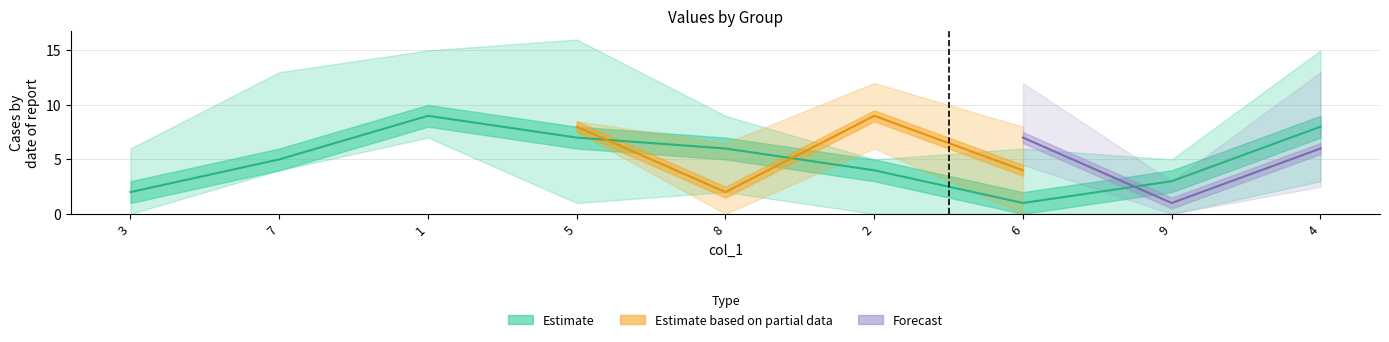

At which category does the chart reach its peak across all series?

1